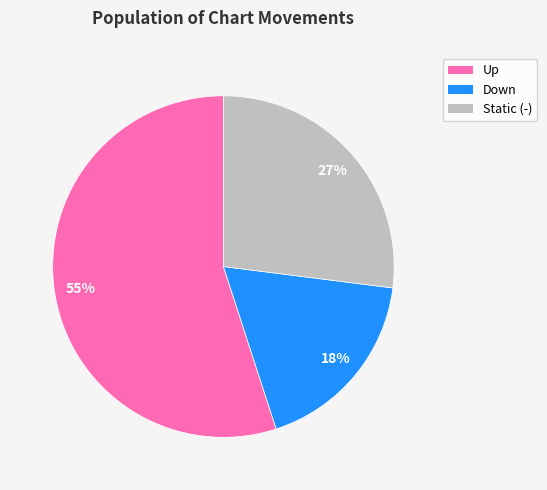

To the nearest percent, what is the difference between the largest and smallest slice percentages?

37%